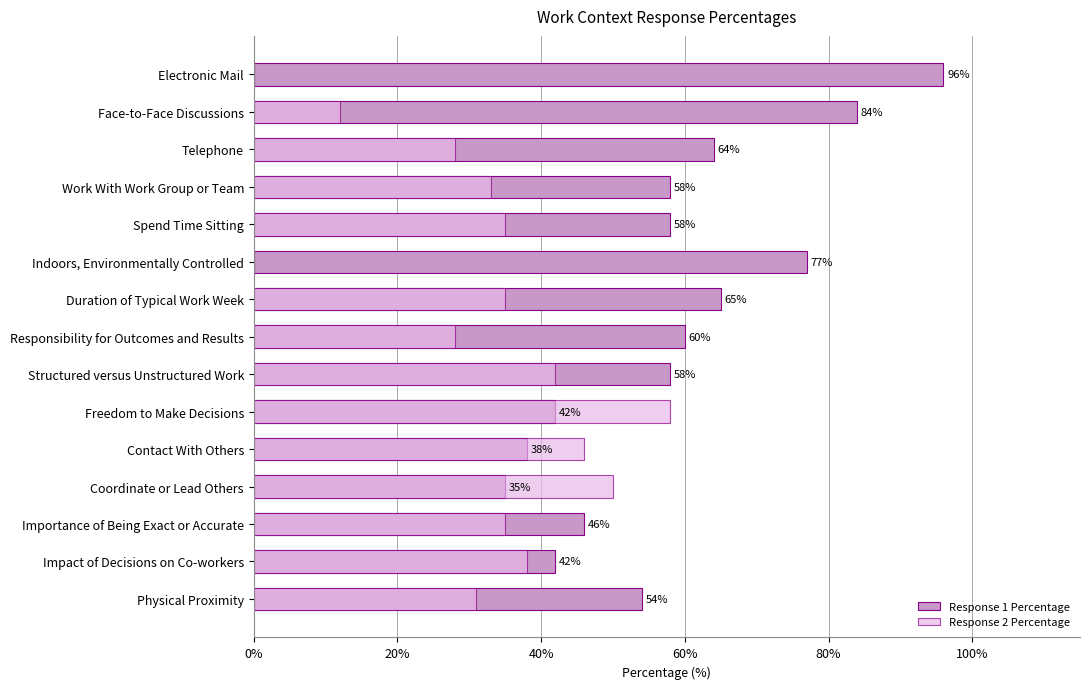

What is the difference between the maximum and minimum values in the Response 1 Percentage series?

61